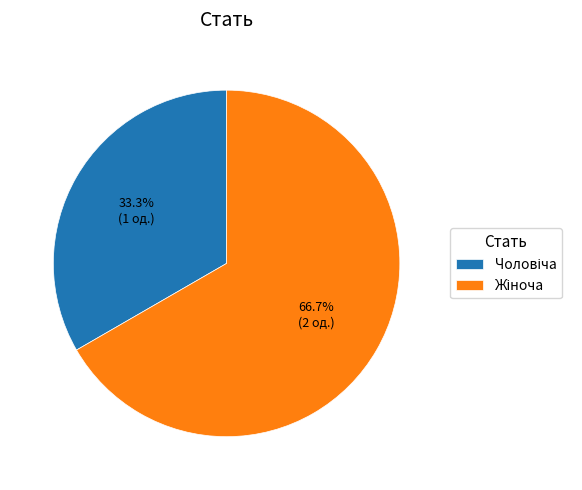

Does any single category account for the majority?

Yes